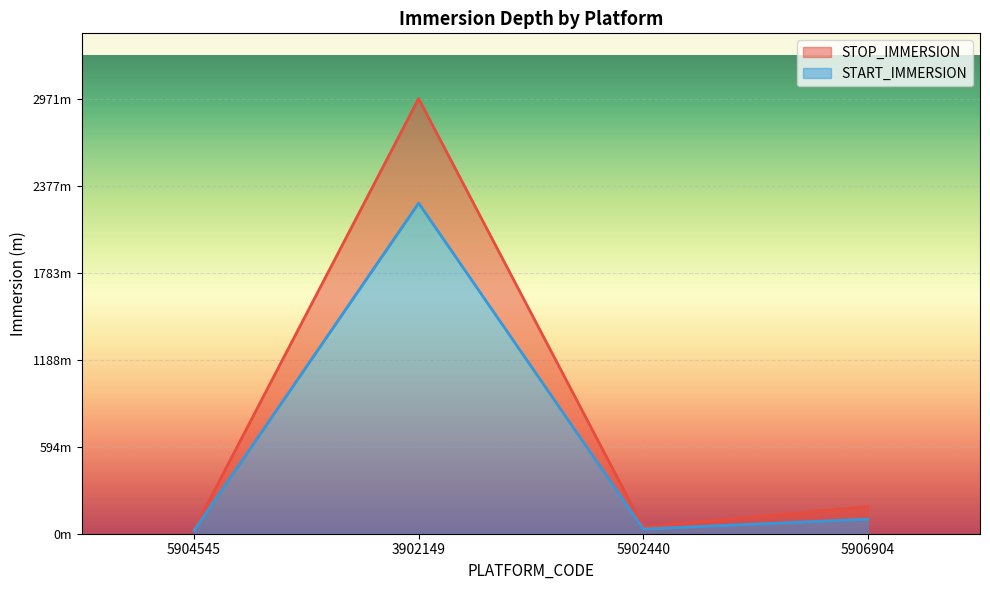

What are all the series names shown in the legend?

STOP_IMMERSION, START_IMMERSION